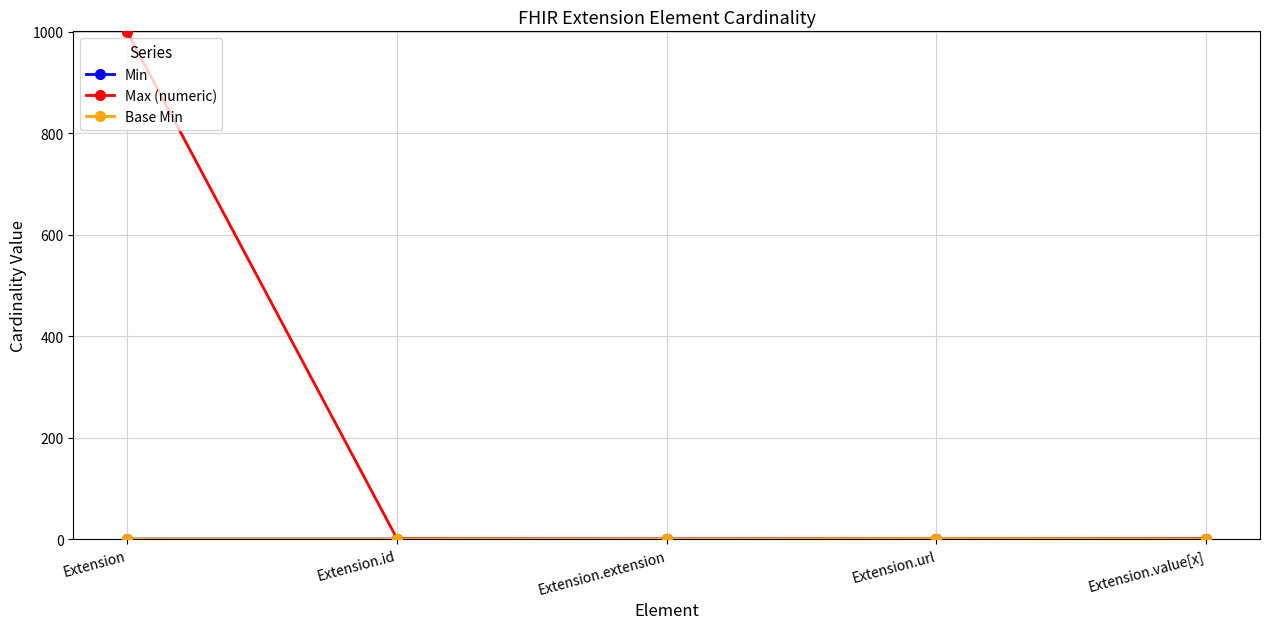

True or false: Base Min and Max (numeric) intersect in this chart.

False